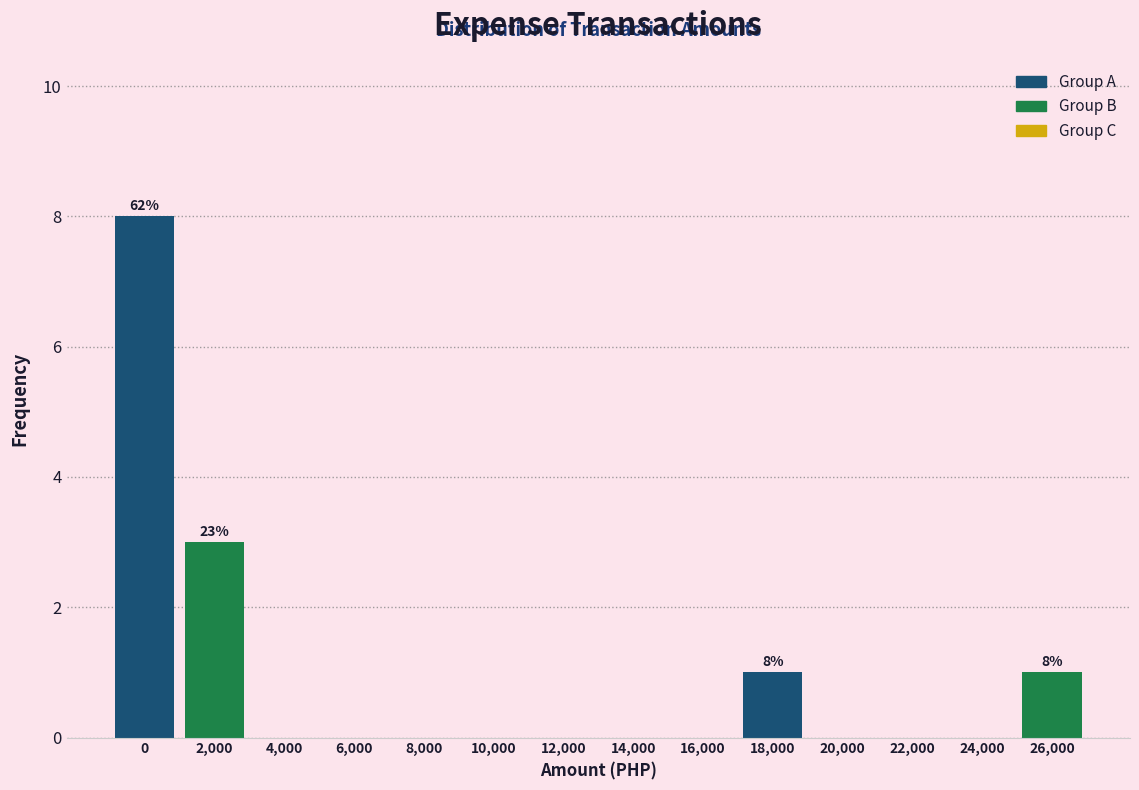

Reading right to left, list all the values displayed in this chart.

26,000=1	24,000=0	22,000=0	20,000=0	18,000=1	16,000=0	14,000=0	12,000=0	10,000=0	8,000=0	6,000=0	4,000=0	2,000=3	0=8